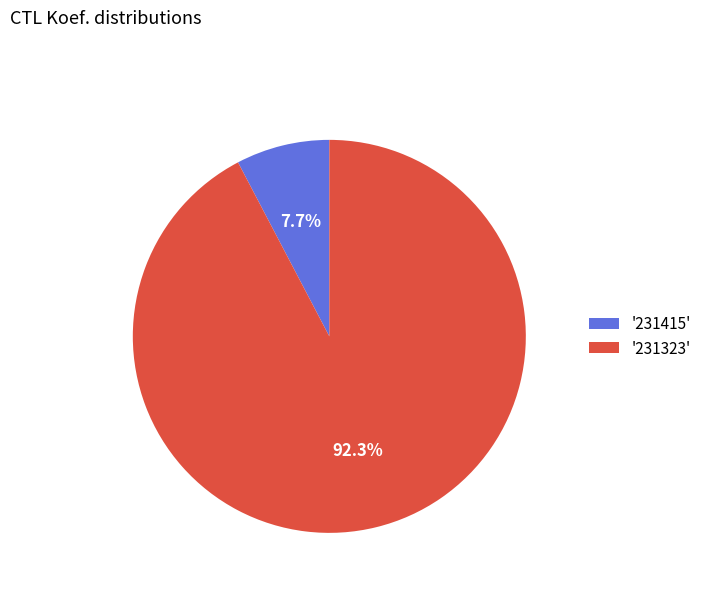

Is there any slice that represents more than half of the pie?

Yes